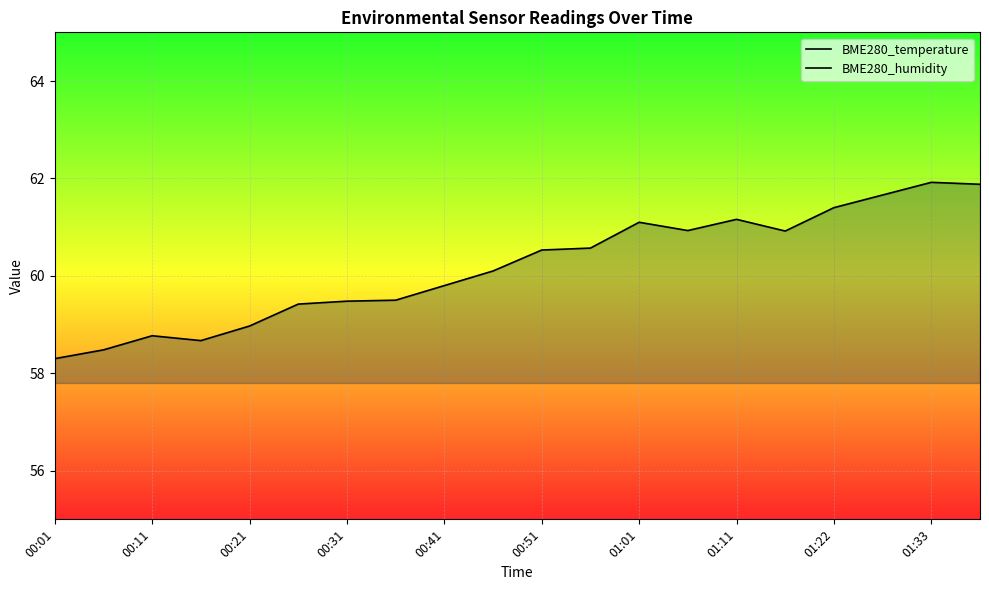

Does the chart display data point markers on the line(s)?

No